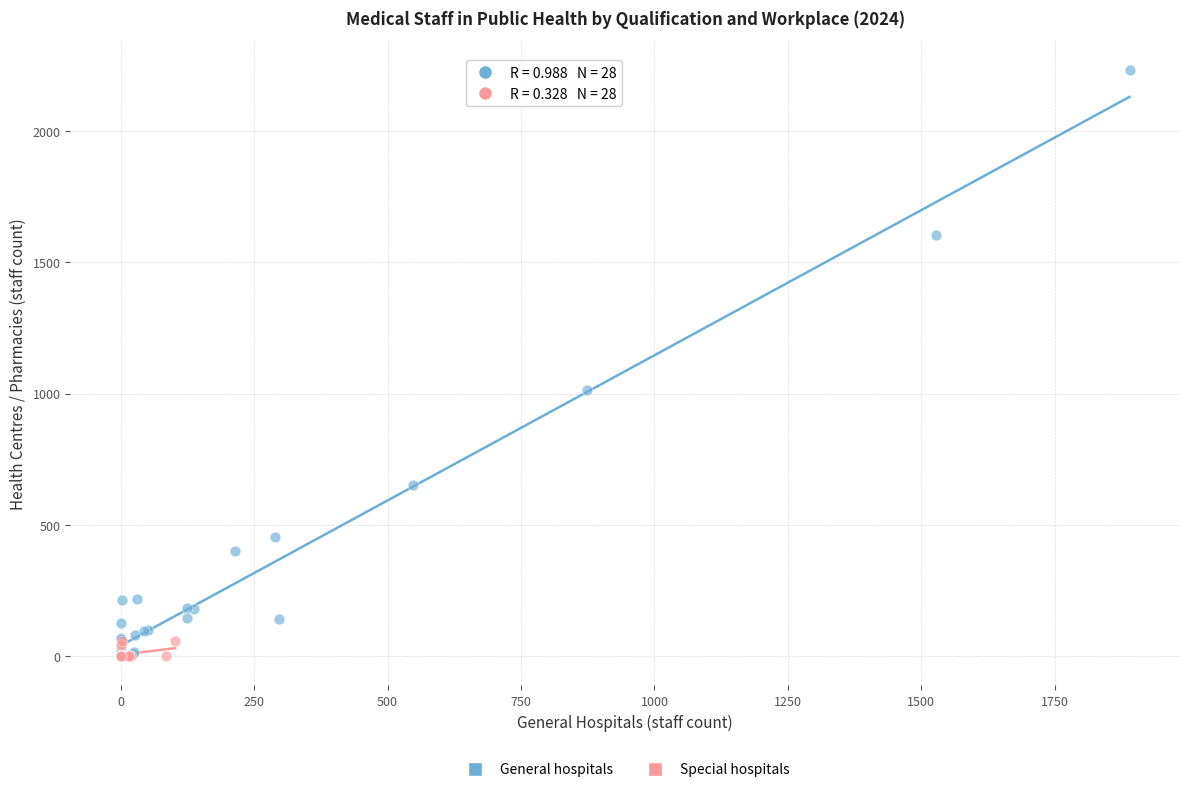

Which series reaches the maximum Y coordinate?

General hospitals